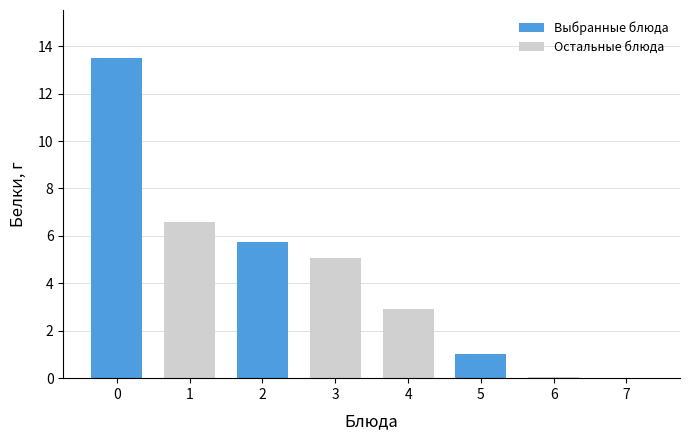

What is the change in value from 1 to 2?

-0.8